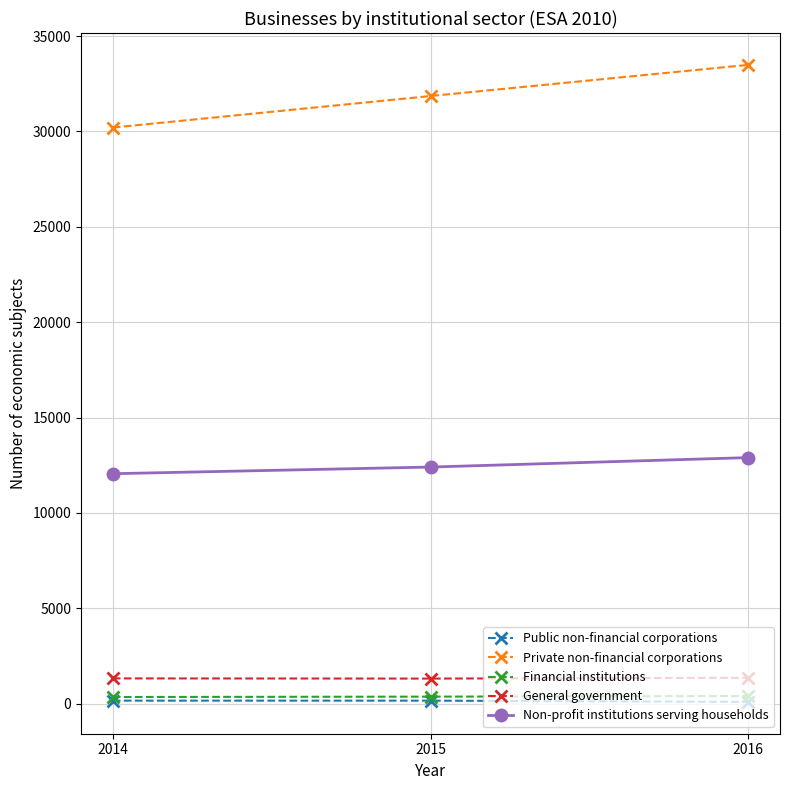

Rank the categories by Private non-financial corporations value from highest to lowest.

2016, 2015, 2014